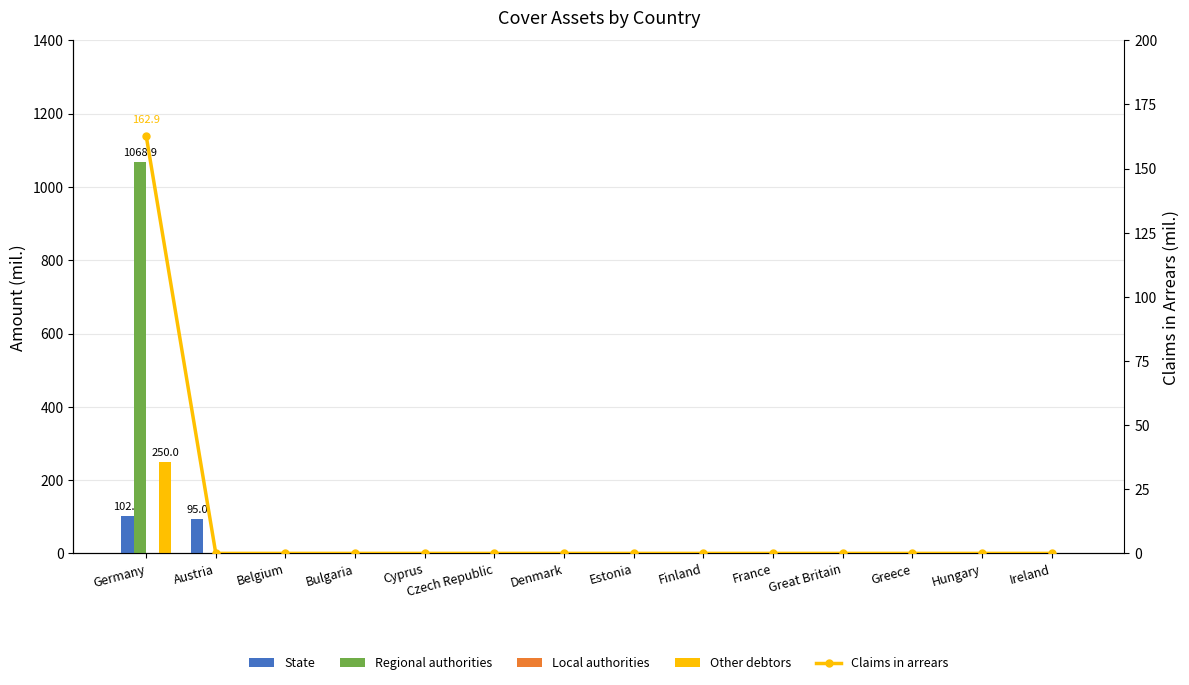

Is it true that State equals -52.7 at Bulgaria?

False